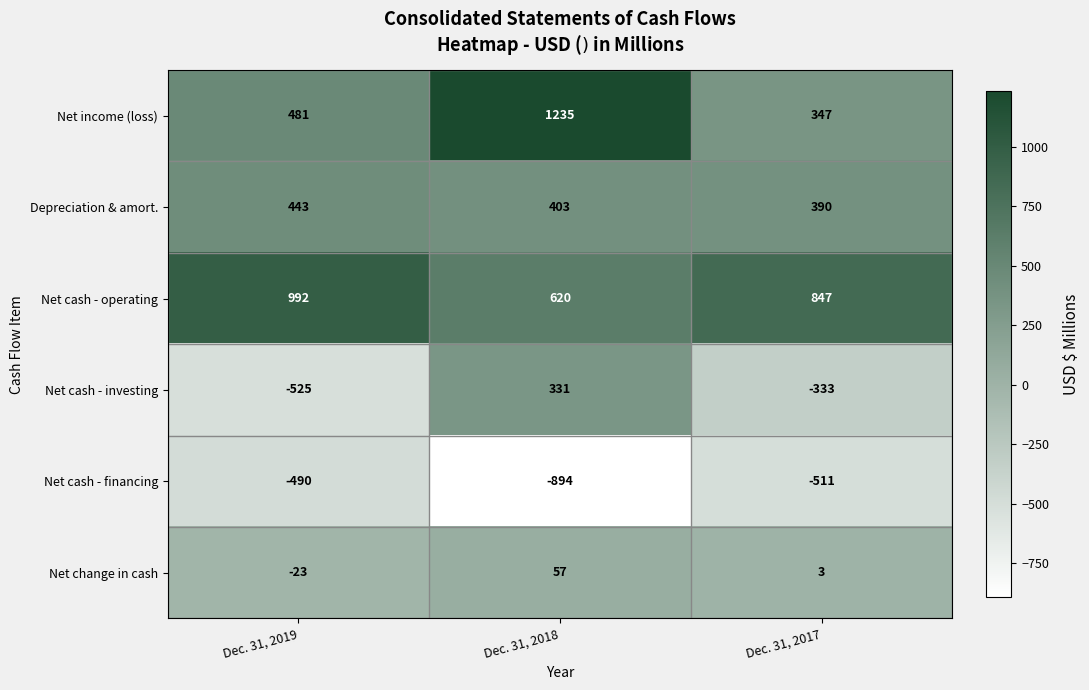

Which label corresponds to the largest value in the chart?

Dec. 31, 2018